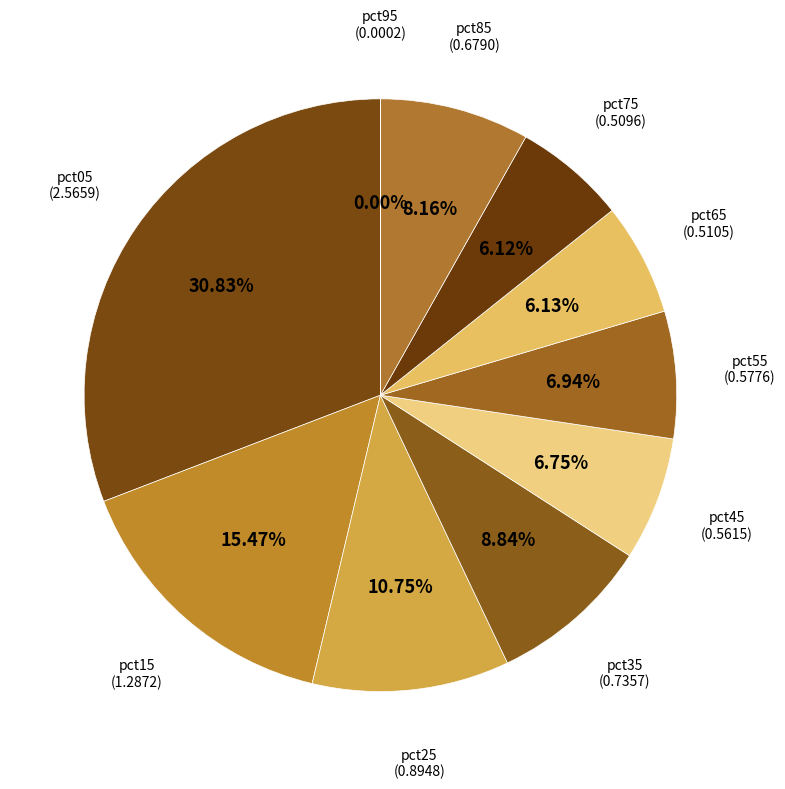

How many segments does this pie chart have?

10